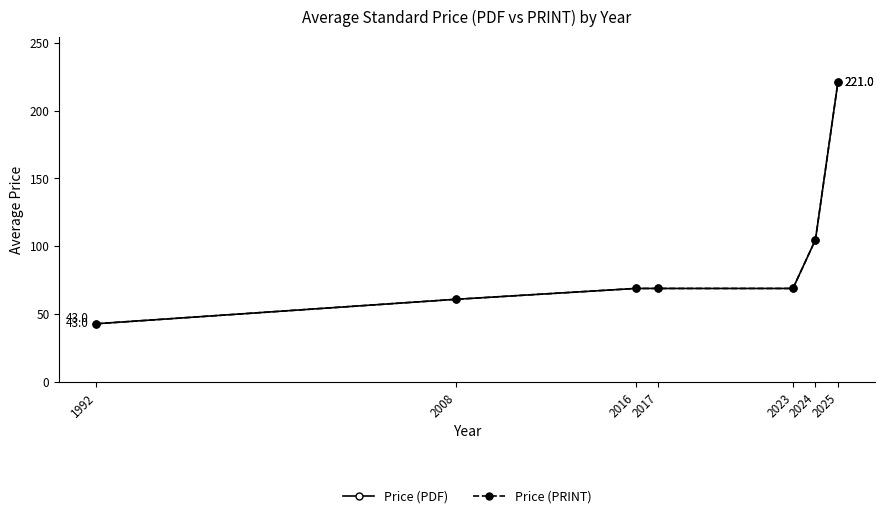

True or false: Price (PDF) and Price (PRINT) cross at least once.

False